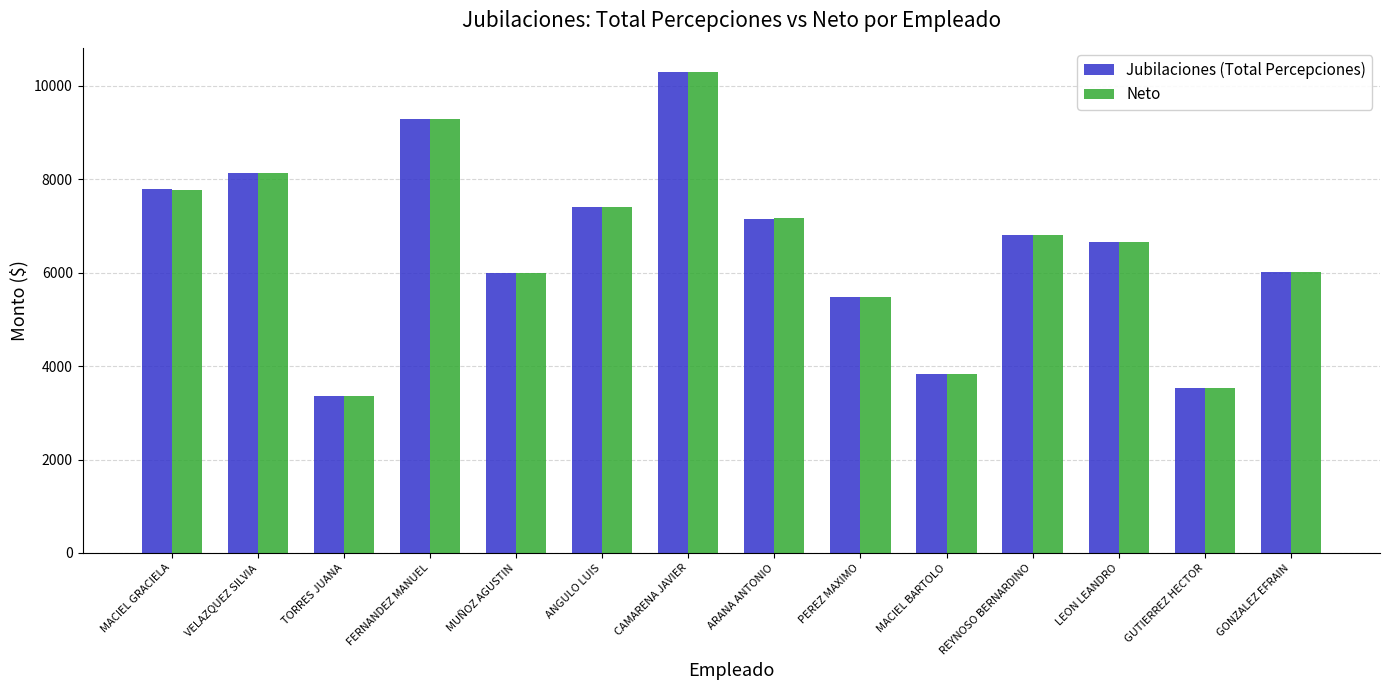

The Neto series shows 6800.0 at REYNOSO BERNARDINO. True or false?

True